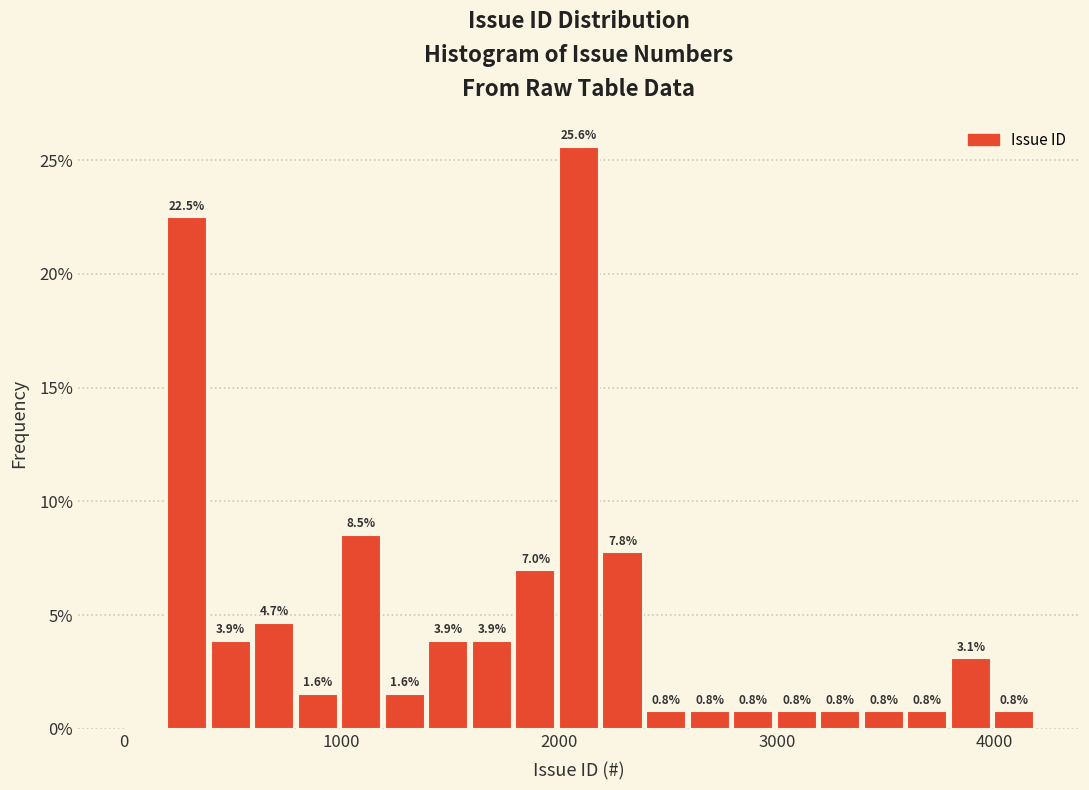

Read against the x-axis, roughly where is the centre of the tallest bar?

2100